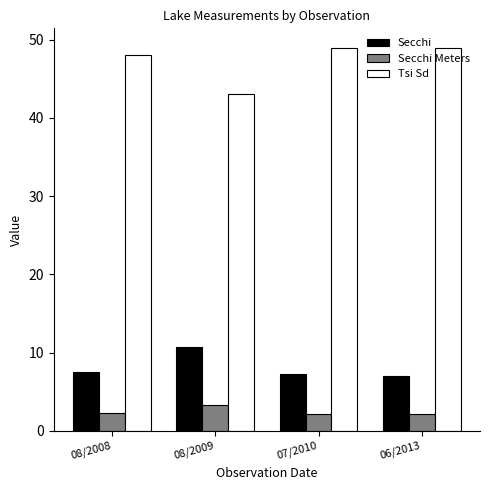

What are all the series names shown in the legend?

Secchi, Secchi Meters, Tsi Sd